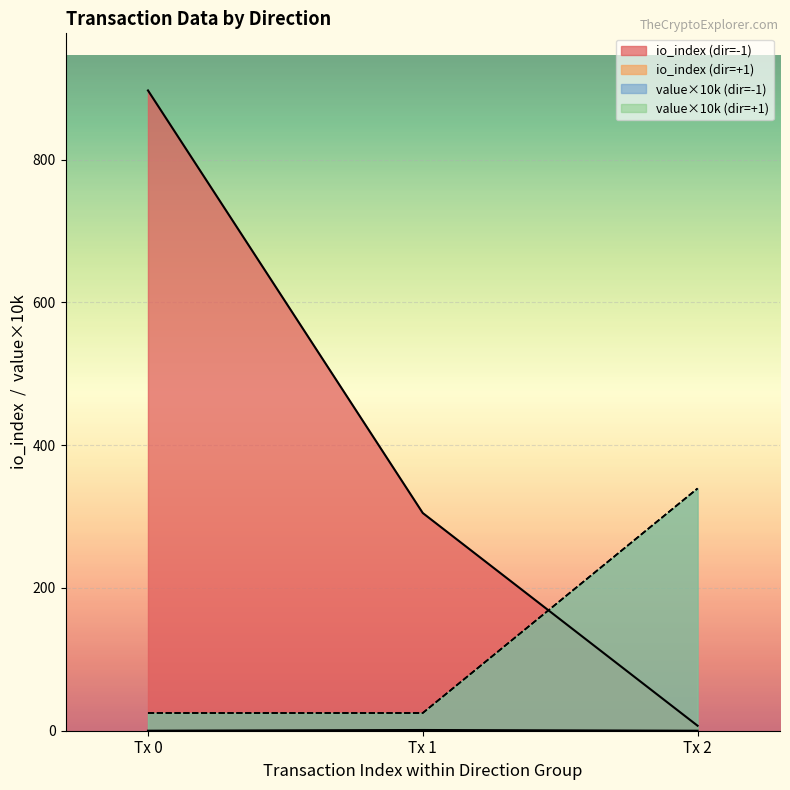

What is the sum of all value values?

0.1